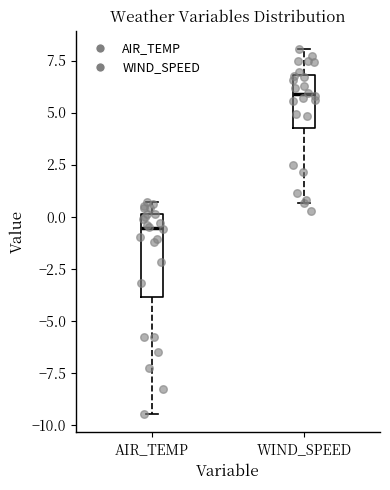

Reading left to right, read every box against the y-axis: the position of its median line, the range the box covers, and the ends of its whiskers. The values are not printed on the chart, so give them approximately, as read against the axis.

AIR_TEMP: median -0.5, box -4.0 to 0.0, whiskers -9.5 to 0.5
WIND_SPEED: median 6.0, box 4.0 to 7.0, whiskers 0.5 to 8.0